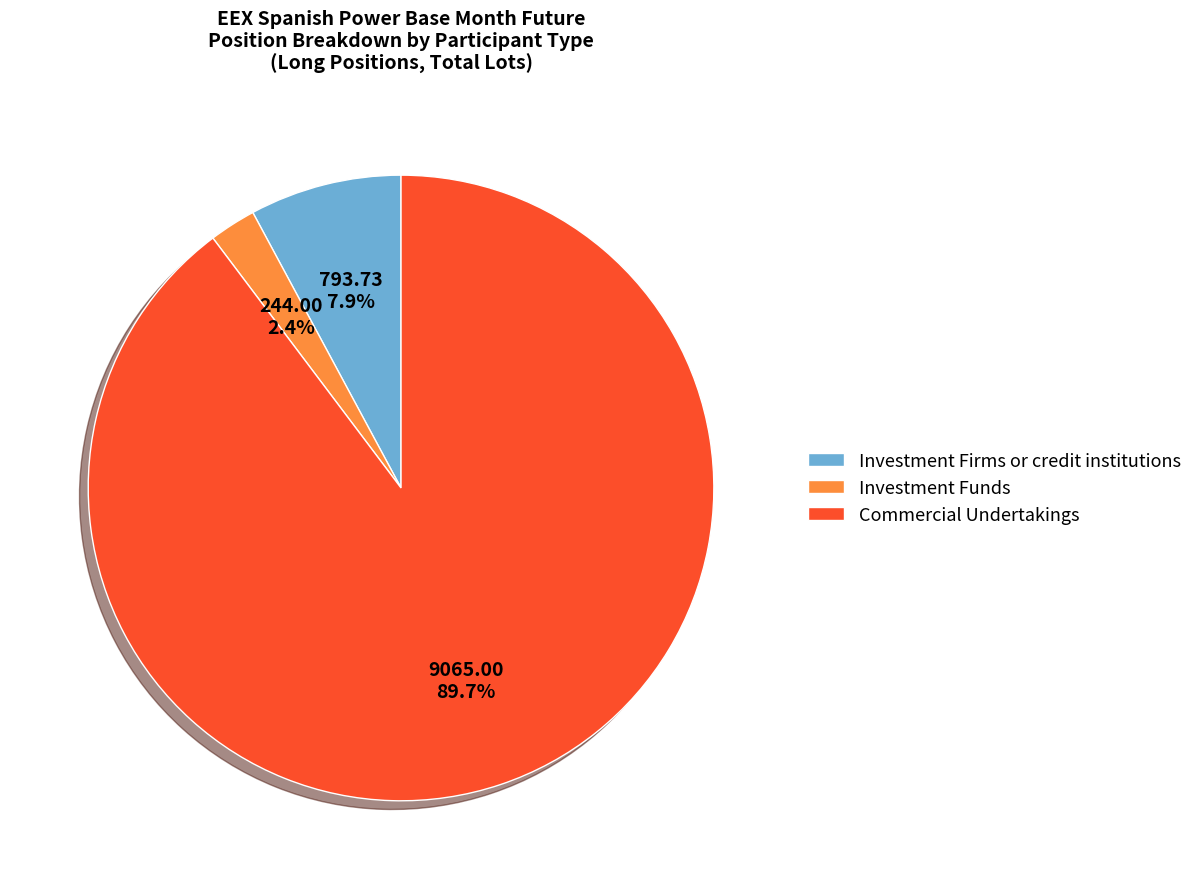

Is it true that Investment Firms or credit institutions is 14% of the pie?

False